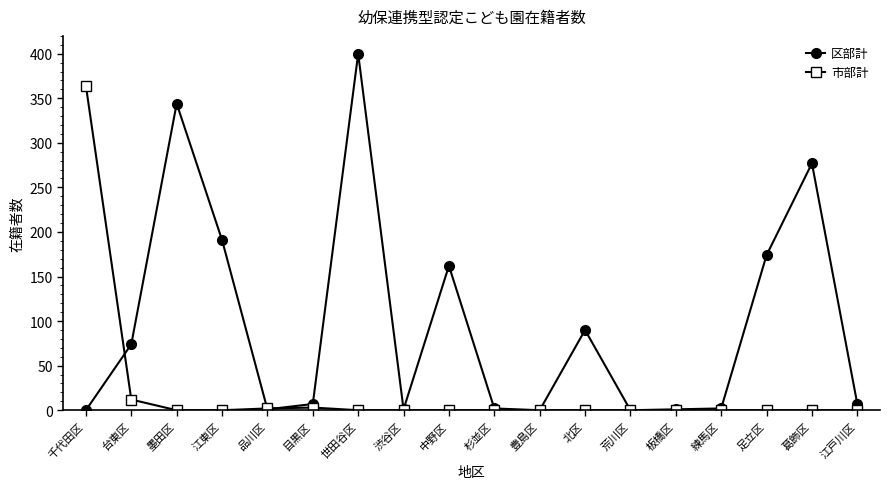

What is the total value across all series at 北区?

90